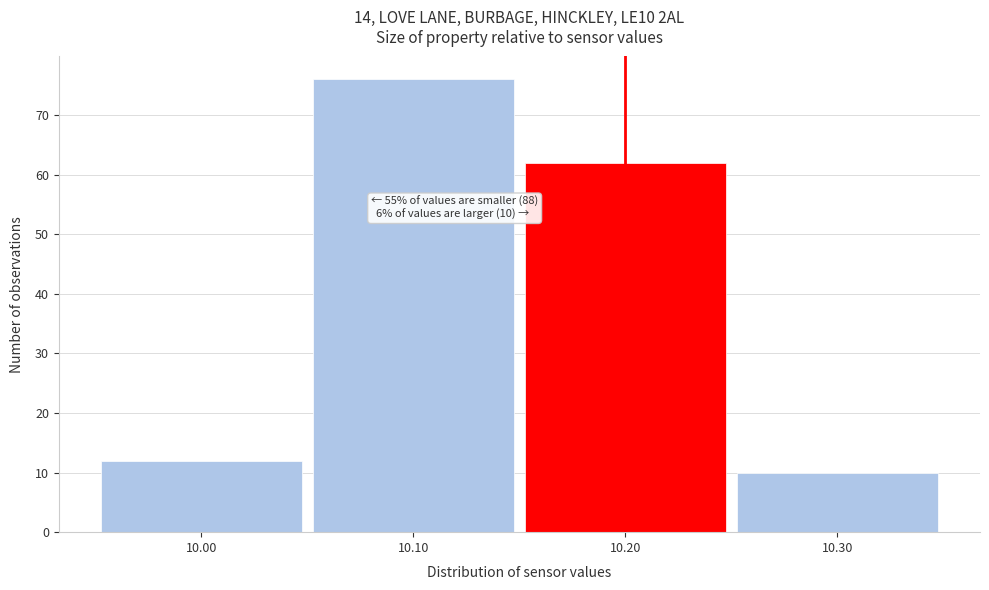

Over which range of the x-axis is the bar tallest?

10.05 to 10.15